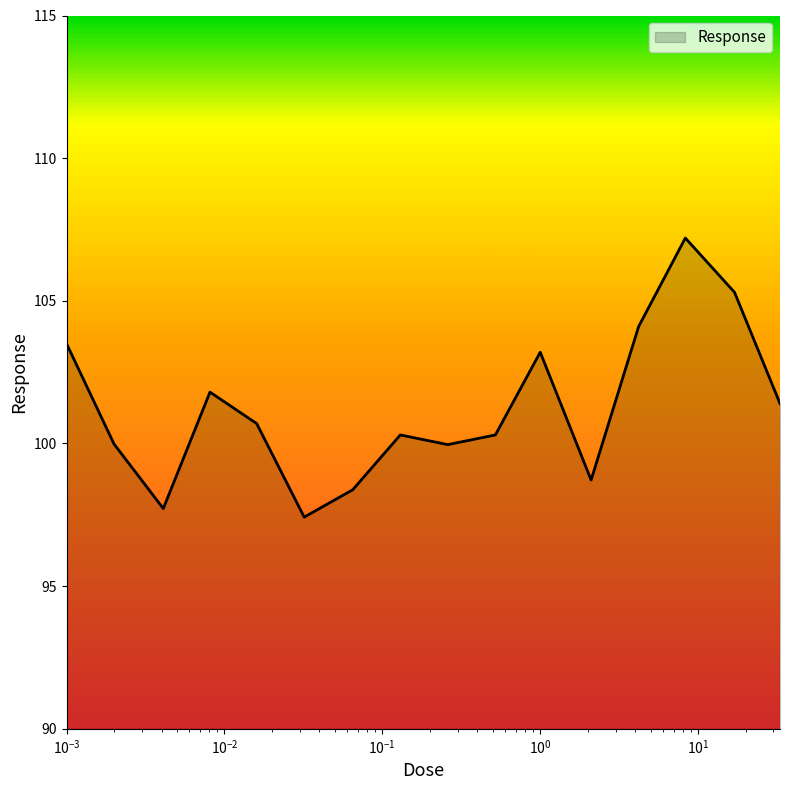

Reading left to right, what are all the values shown in this chart?

103.5	100.0	97.7	101.8	100.7	97.4	98.4	100.3	100.0	100.3	103.2	98.7	104.1	107.2	105.3	101.4